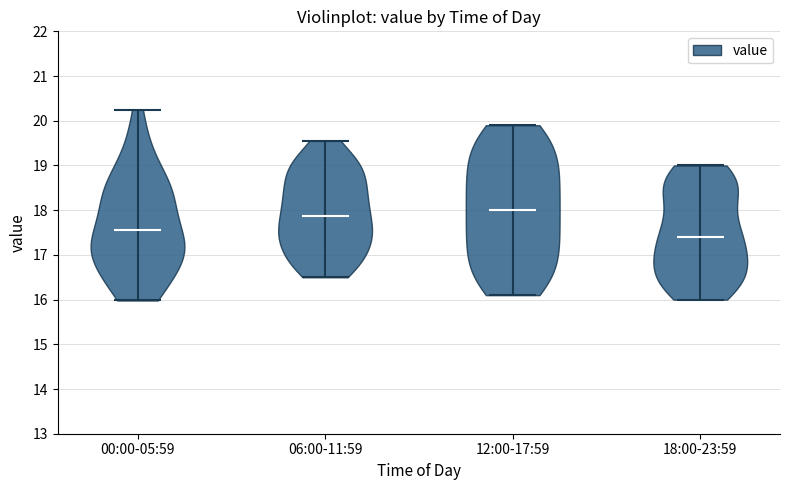

Reading left to right, read every violin against the y-axis: where its median line is, and the lowest and highest points it reaches. The values are not printed on the chart, so give them approximately, as read against the axis.

00:00-05:59: median line 17.6, lowest point 16.0, highest point 20.3
06:00-11:59: median line 17.9, lowest point 16.5, highest point 19.6
12:00-17:59: median line 18.0, lowest point 16.1, highest point 19.9
18:00-23:59: median line 17.4, lowest point 16.0, highest point 19.0